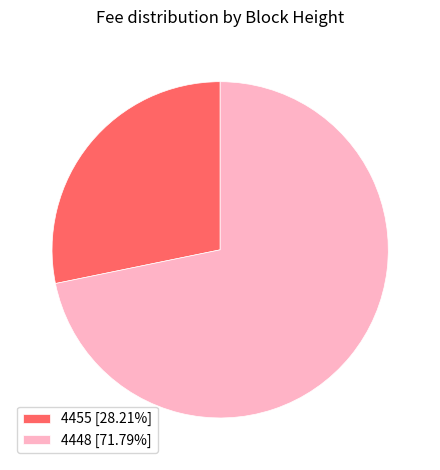

Combined, do 4455 [28.21%] and 4448 [71.79%] account for over 50%?

Yes